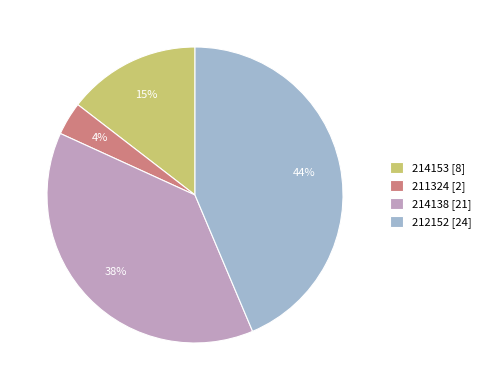

Do 214153 [8] and 214138 [21] together represent more than half of the pie?

Yes